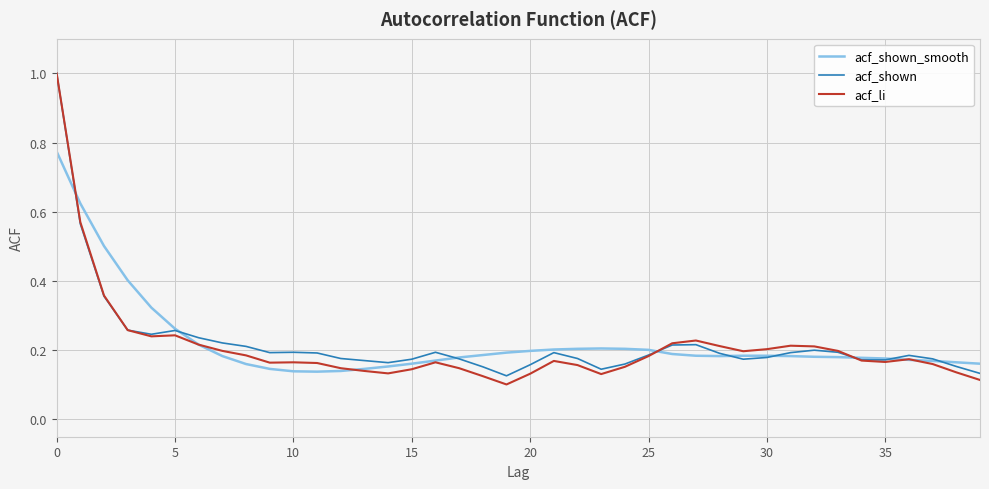

Which series has the widest spread of values?

acf_li